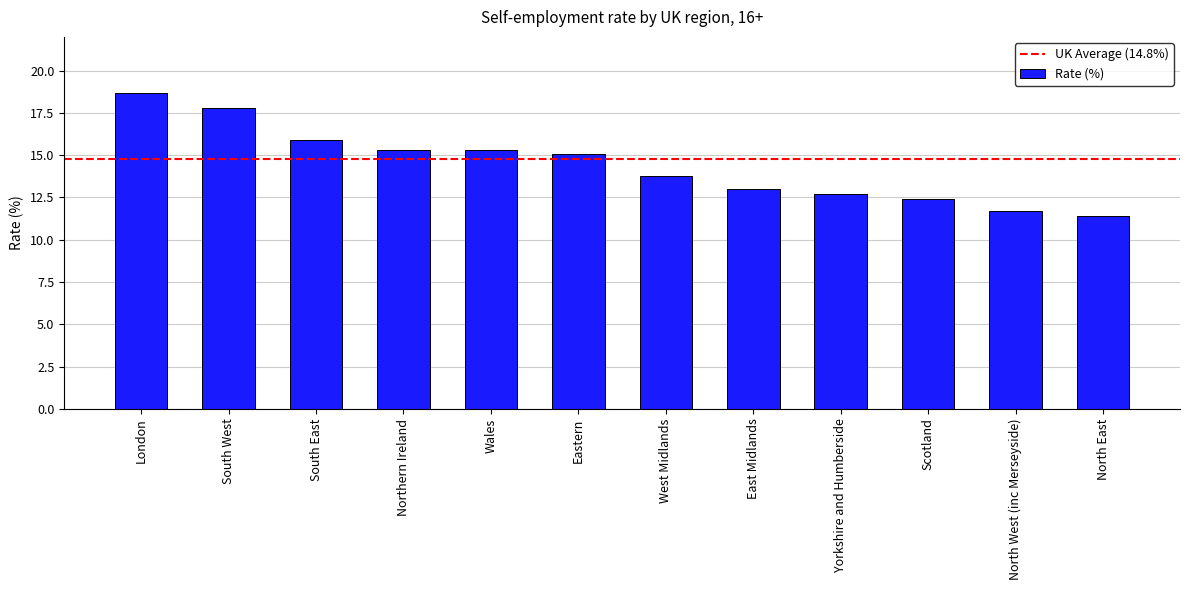

Which has a higher value, North East or London?

London